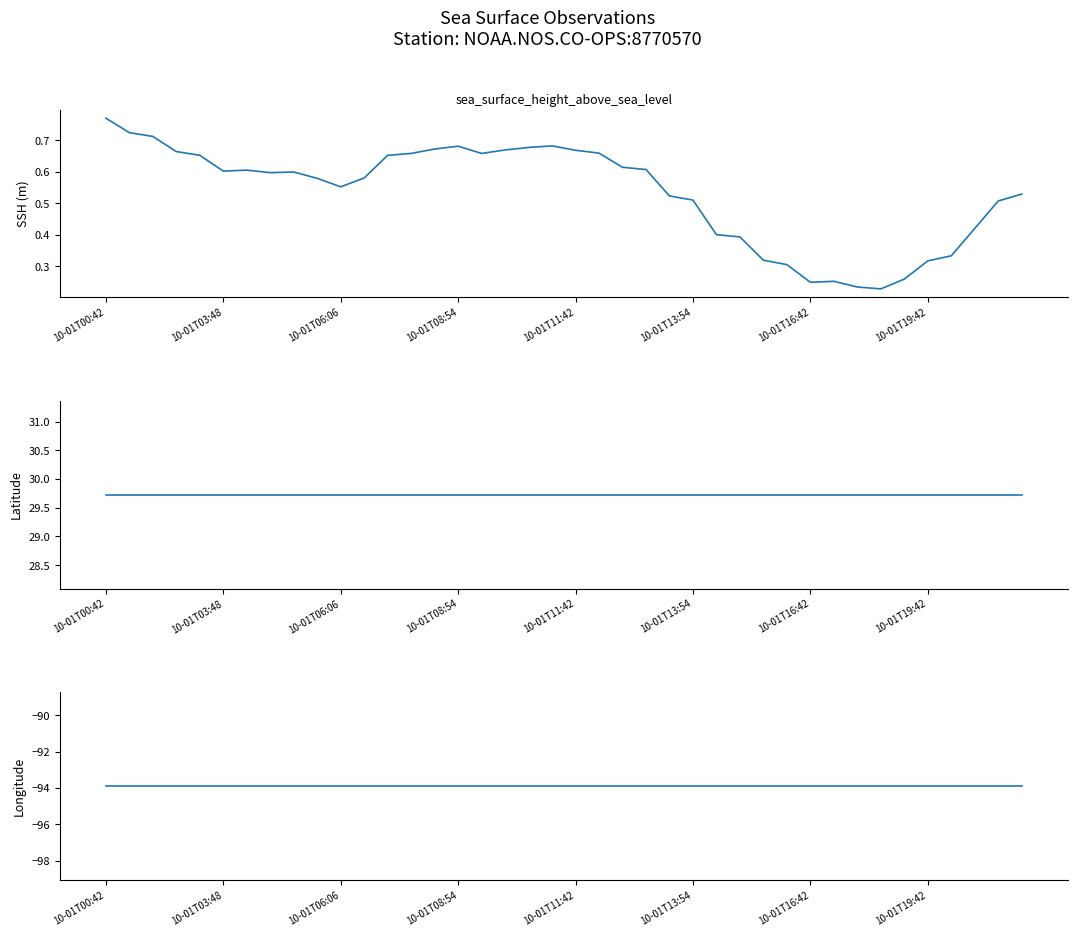

What position from the right is 12?

28